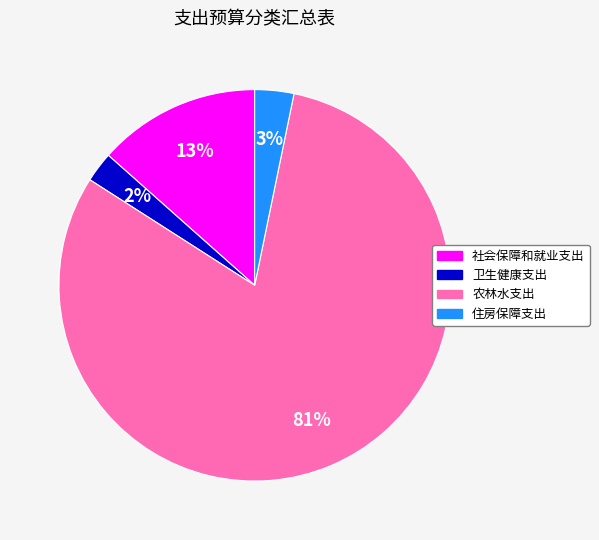

Between 农林水支出 and 卫生健康支出, which is larger?

农林水支出